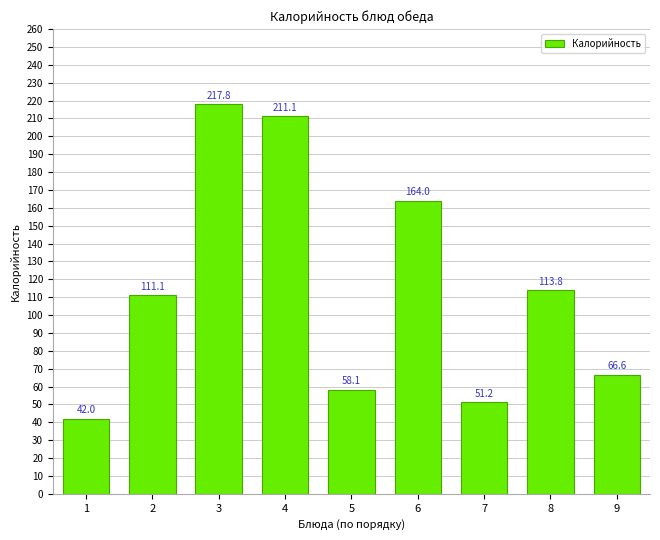

Between 1 and 5, which is larger?

5